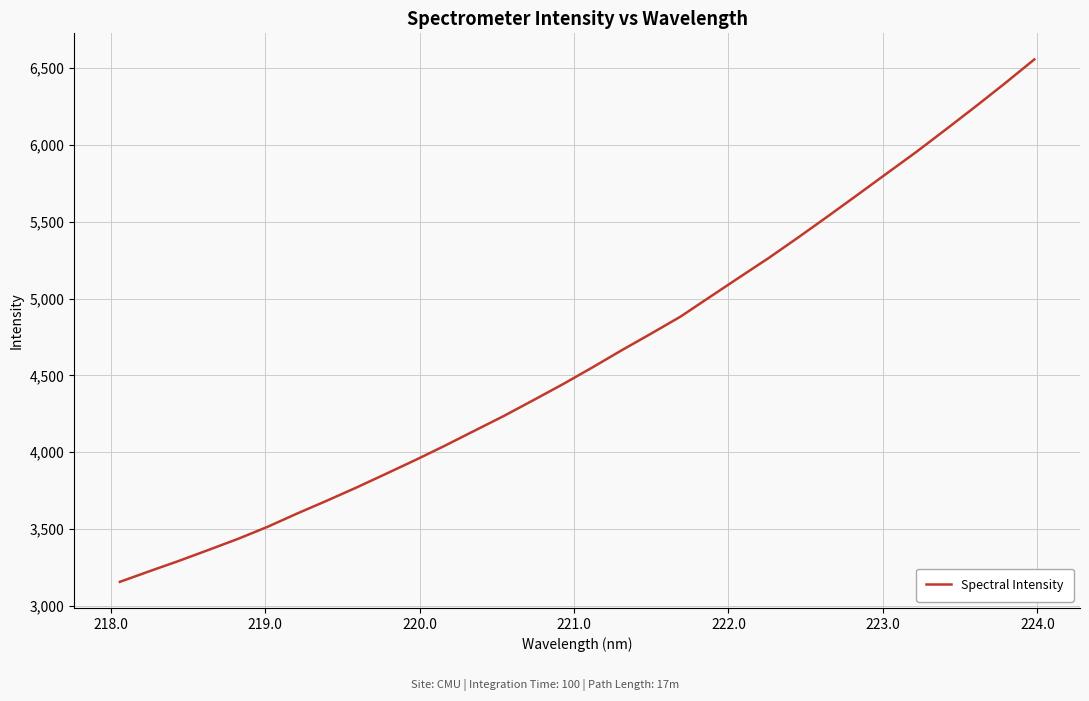

What is the difference between the maximum and minimum values?

3401.8